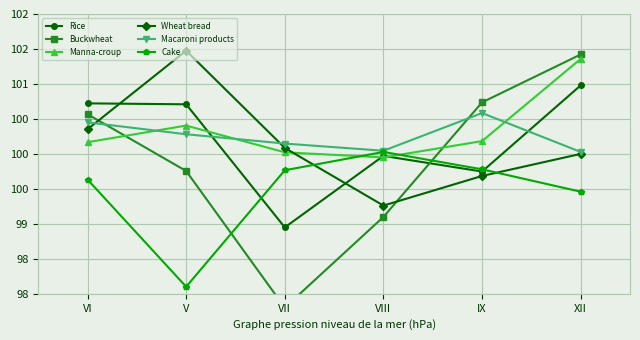

Reading left to right, transcribe all the data shown in this chart.

Rice: 100.7	100.7	98.9	100.0	99.7	101.0
Buckwheat: 100.6	99.8	97.8	99.1	100.7	101.4
Manna-croup: 100.2	100.4	100.0	99.9	100.2	101.4
Wheat bread: 100.4	101.5	100.1	99.3	99.7	100.0
Macaroni products: 100.5	100.3	100.1	100.0	100.6	100.0
Cake: 99.6	98.1	99.8	100.0	99.8	99.5